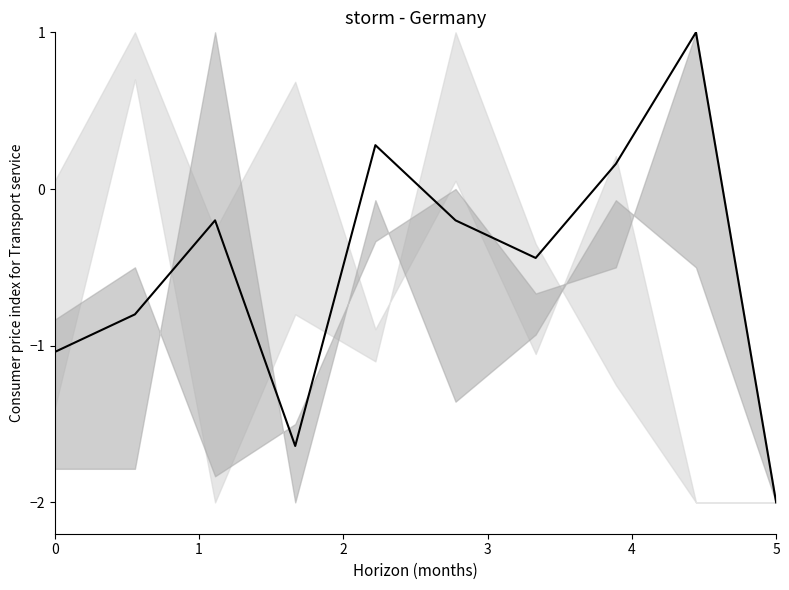

List the labels in order of value, smallest first.

9, 3, 0, 1, 6, 2, 5, 7, 4, 8